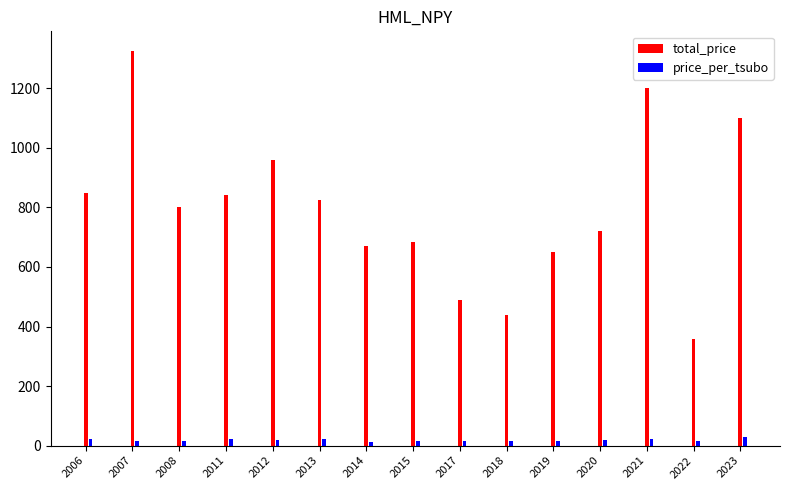

What is the average value of the price_per_tsubo series?

18.1